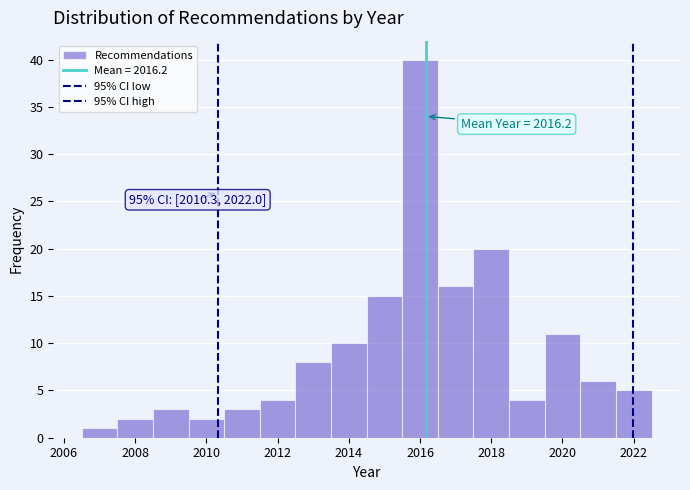

Over which range of the x-axis is the bar tallest?

2015.5 to 2016.5